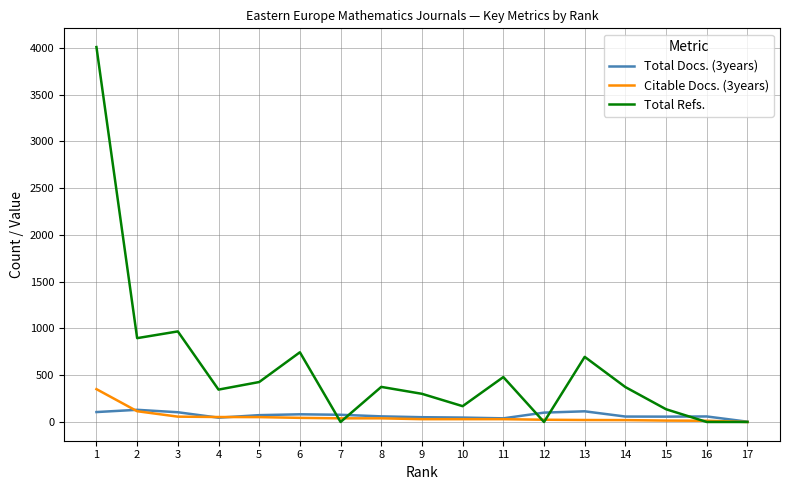

The Citable Docs. (3years) series shows 522 at 1. True or false?

False